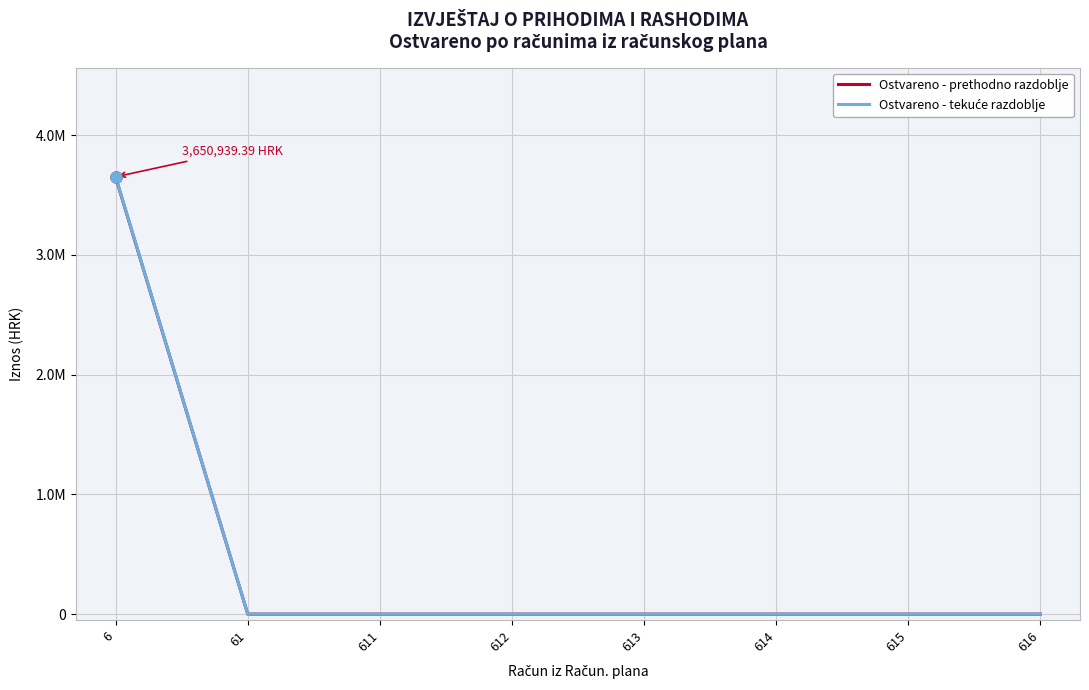

Reading right to left, list all the values displayed in this chart.

Ostvareno - prethodno razdoblje: 616=0.0	615=0.0	614=0.0	613=0.0	612=0.0	611=0.0	61=0.0	6=3646836.9
Ostvareno - tekuće razdoblje: 616=0.0	615=0.0	614=0.0	613=0.0	612=0.0	611=0.0	61=0.0	6=3650939.4